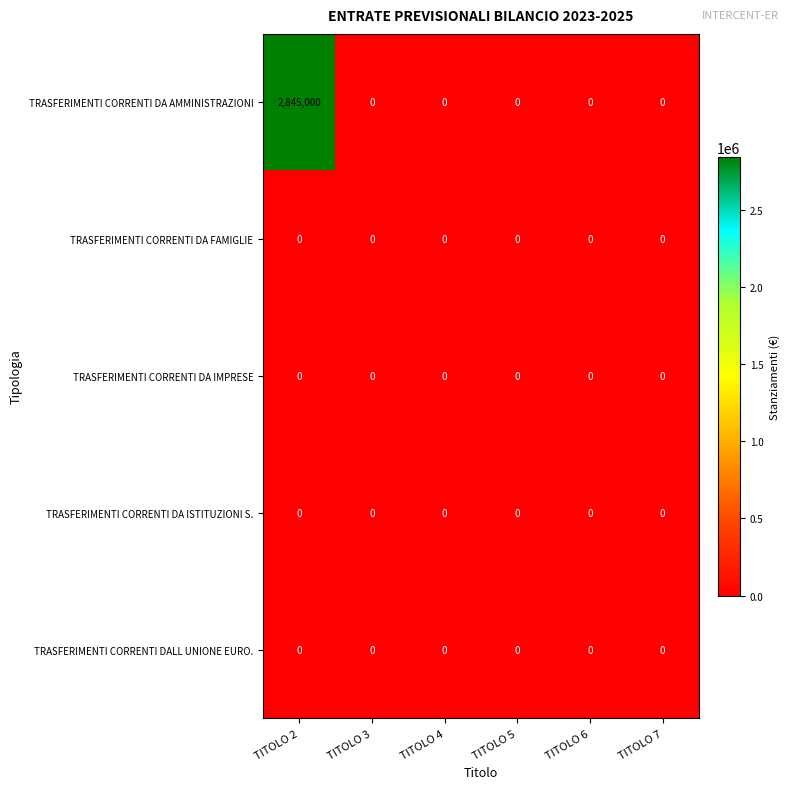

True or false: TRASFERIMENTI CORRENTI DA IMPRESE has a value of 0 at TITOLO 7.

True